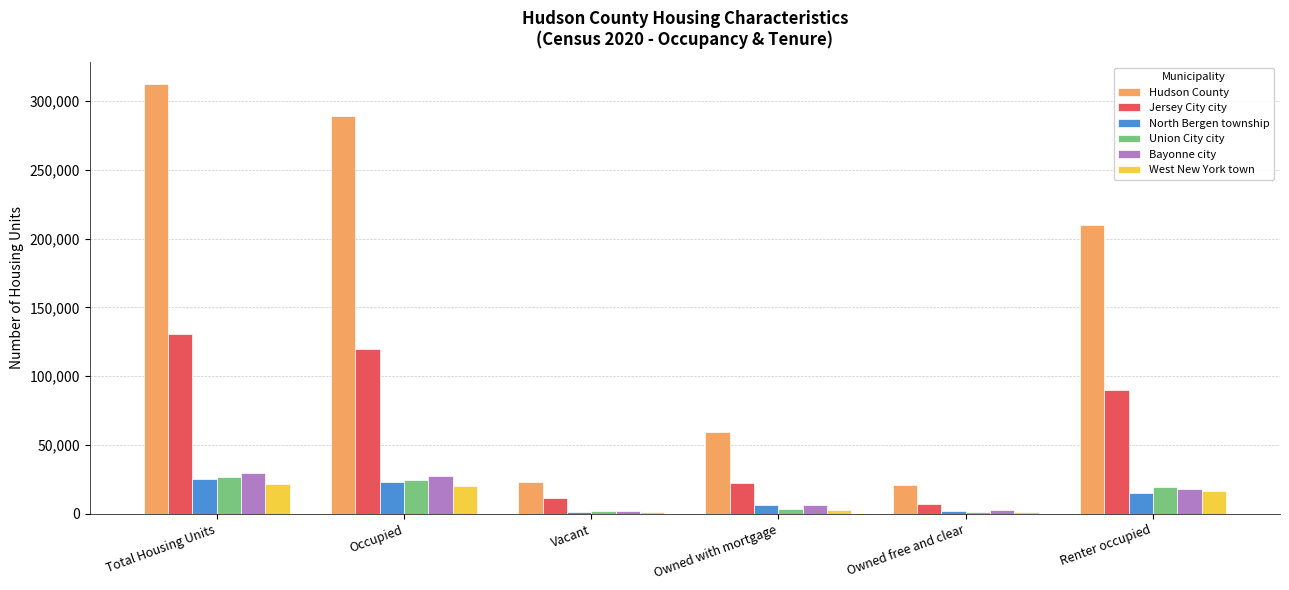

Read the North Bergen township value at Owned free and clear, to the nearest 50.

2150